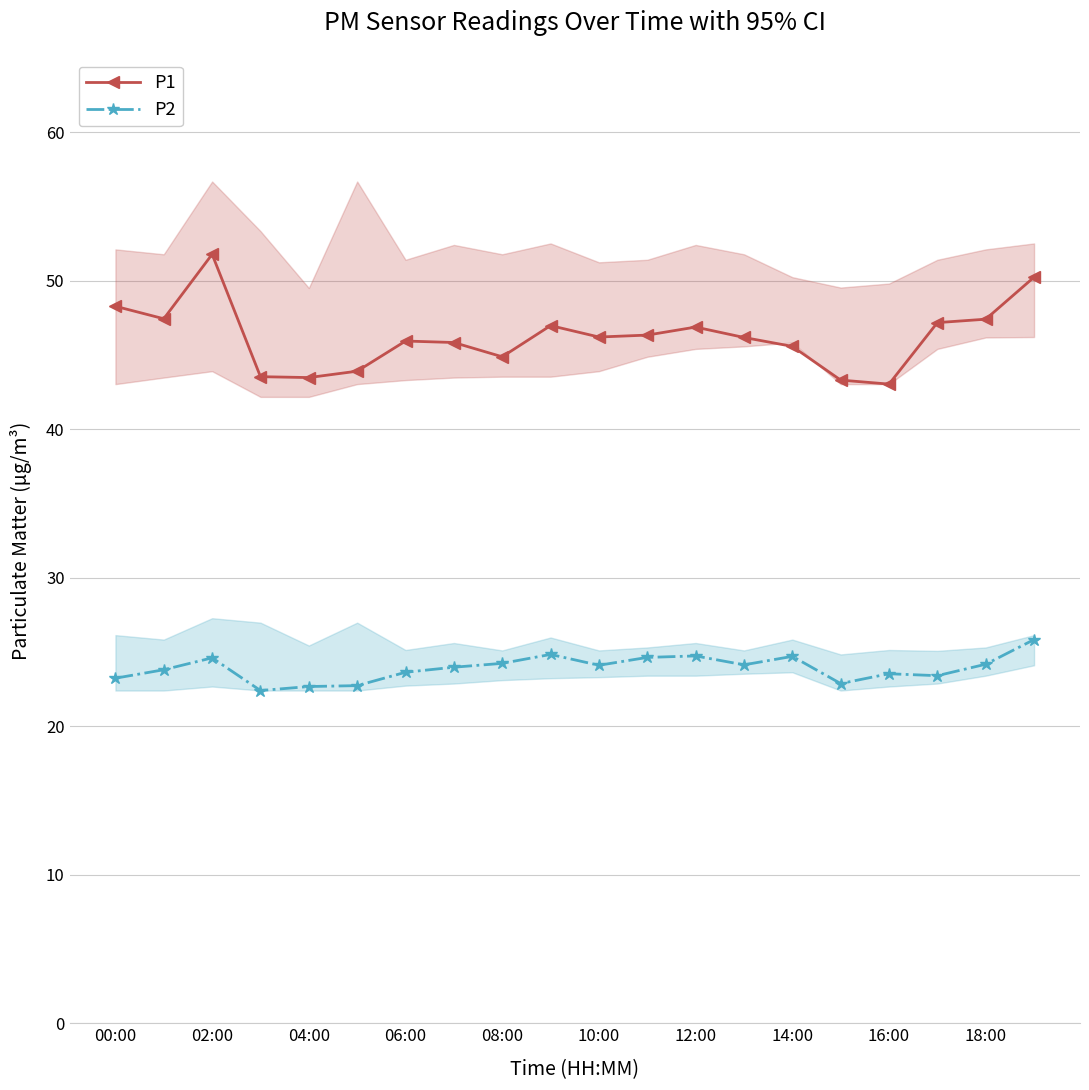

How many distinct data groups are displayed?

2